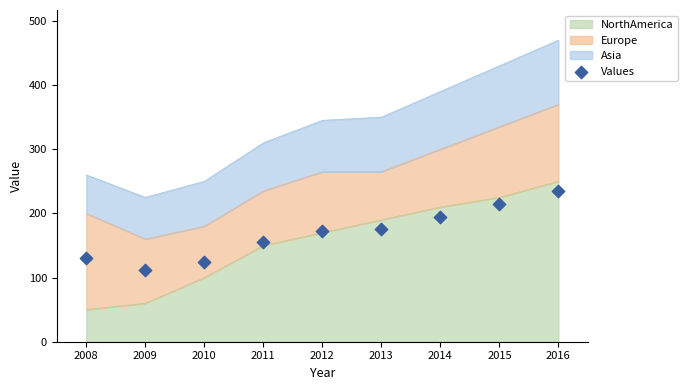

The NorthAmerica series shows 128 at 2015. True or false?

False